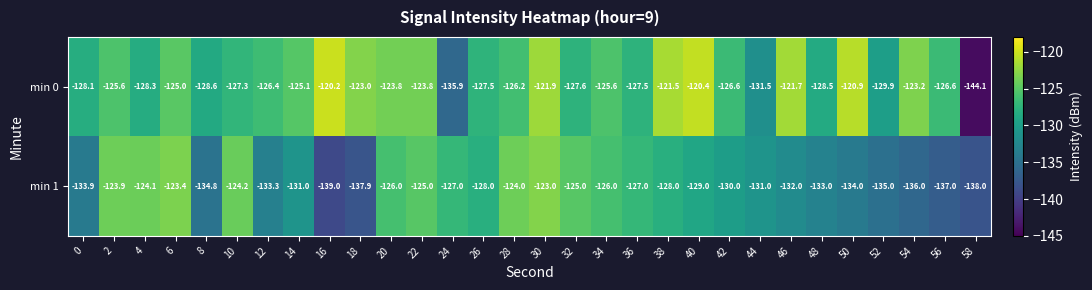

List the series in order of their peak value, lowest first.

min 1, min 0